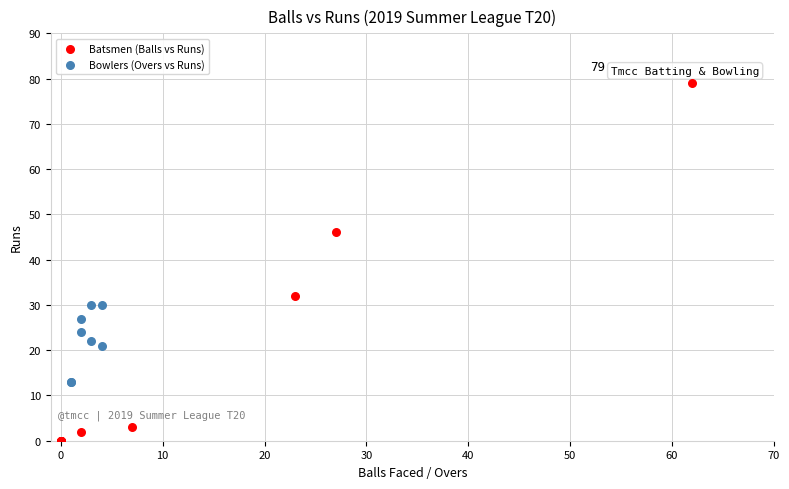

Which series contains the highest Y value?

Batsmen (Balls vs Runs)